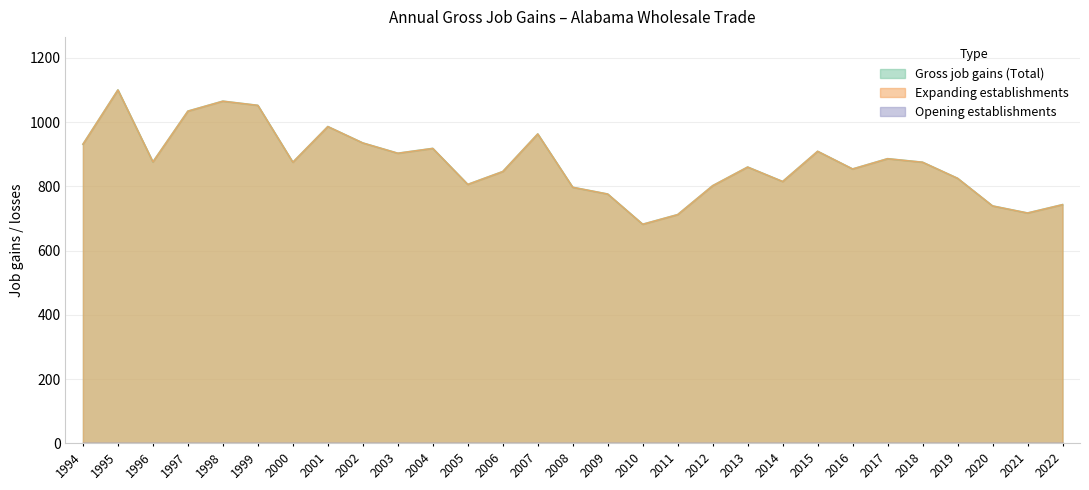

Rank the series at 2008 from lowest to highest value.

Gross job gains (Total), Expanding establishments